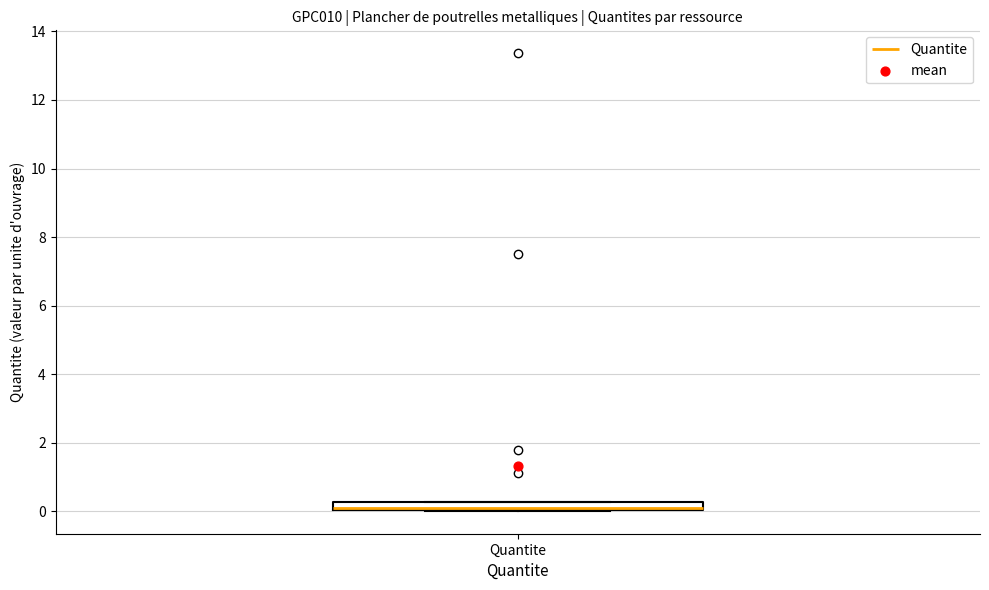

Where is the lower edge of the box for Quantite on the y-axis? The values are not printed on the chart, so give them approximately, as read against the axis.

0.0